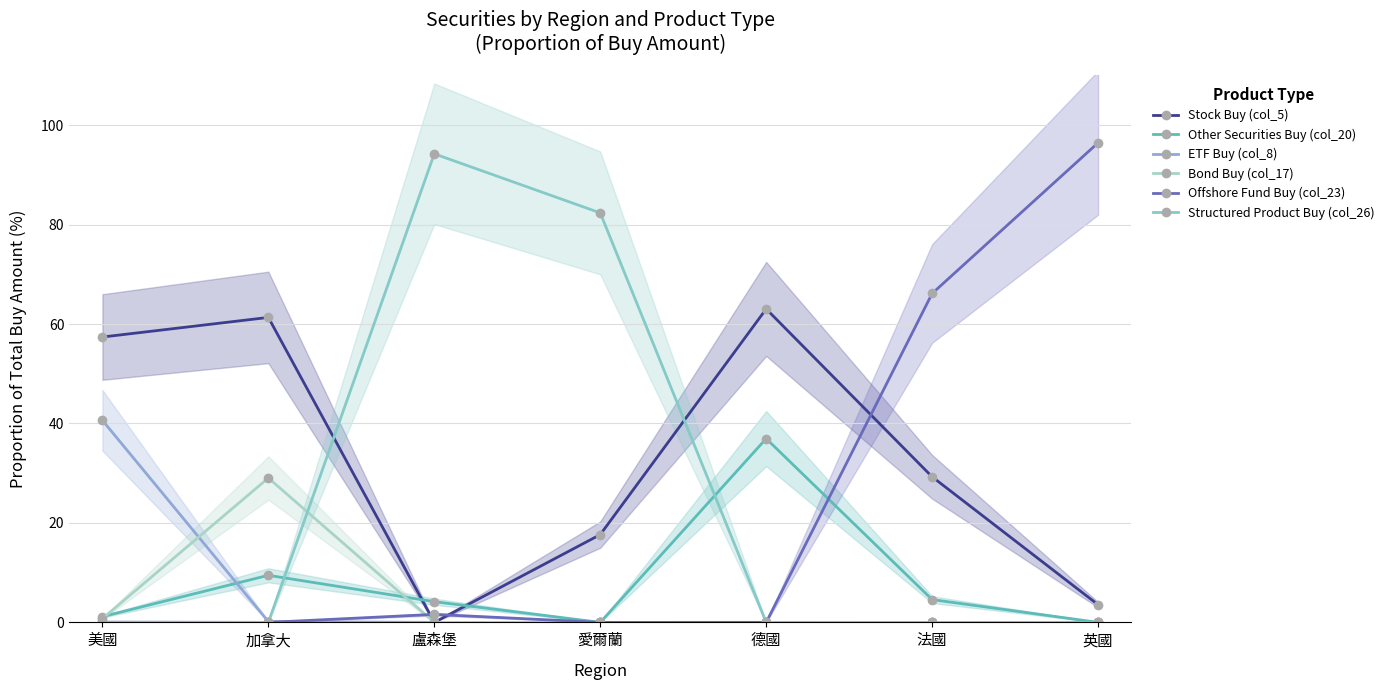

What is the difference between the Bond Buy (col_17) values at 盧森堡 and 加拿大?

29.0